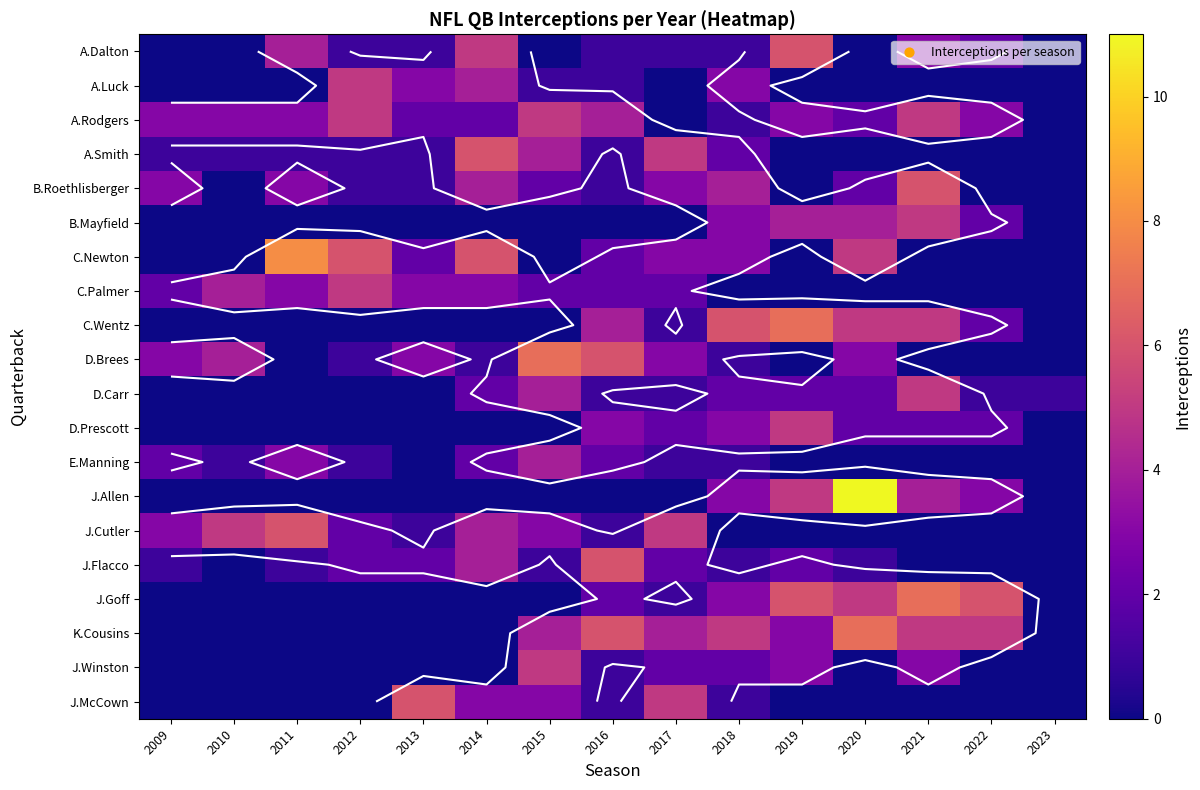

Which series has the largest range (max minus min)?

J.Allen